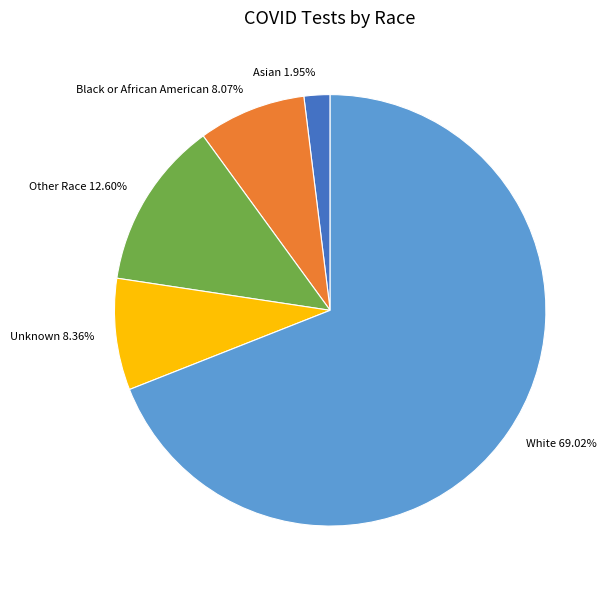

Between Unknown and Other Race, which is larger?

Other Race